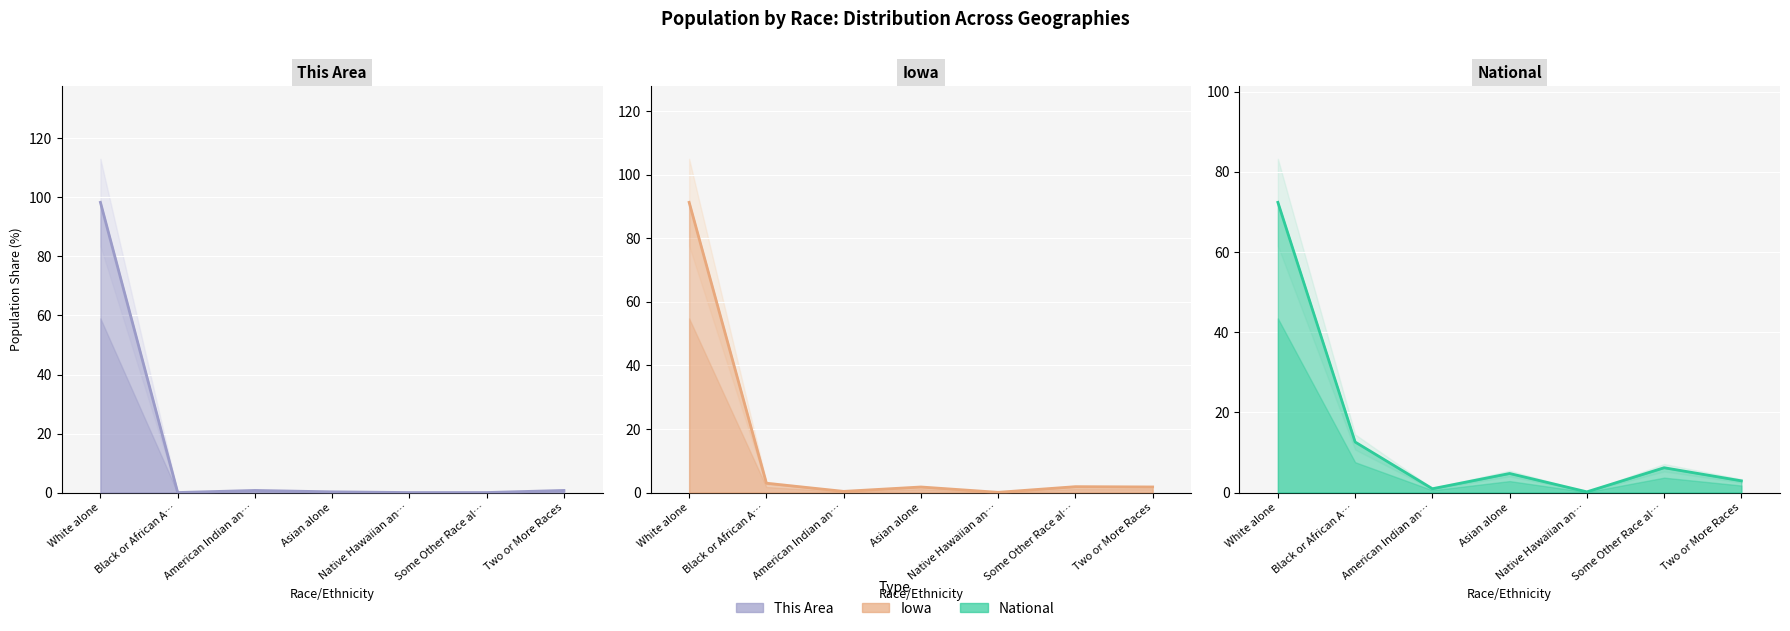

Reading left to right, extract all data points from this chart.

This Area: 98.3	0.0	0.7	0.2	0.0	0.0	0.7
Iowa: 91.3	2.9	0.4	1.7	0.1	1.8	1.8
National: 72.4	12.6	0.9	4.8	0.2	6.2	2.9